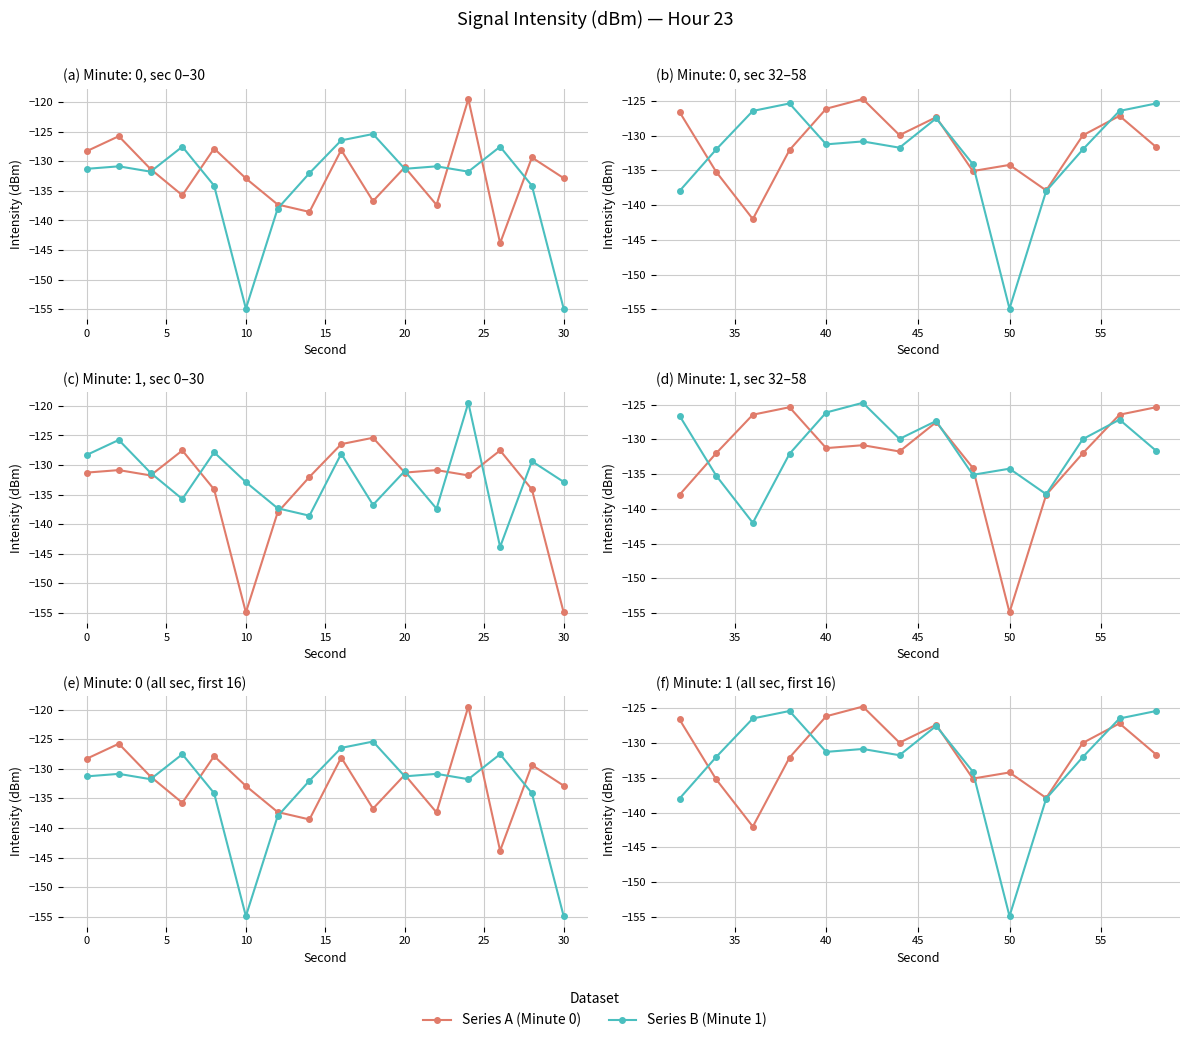

What is the average value of the Series B (min1) series?

-132.4